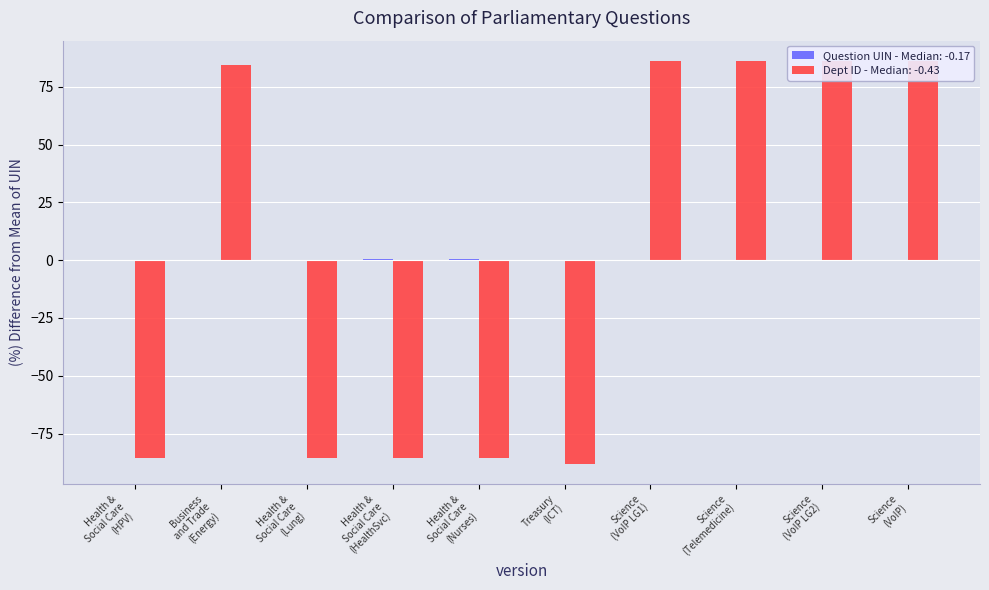

What is the minimum value for Dept ID?

-87.9